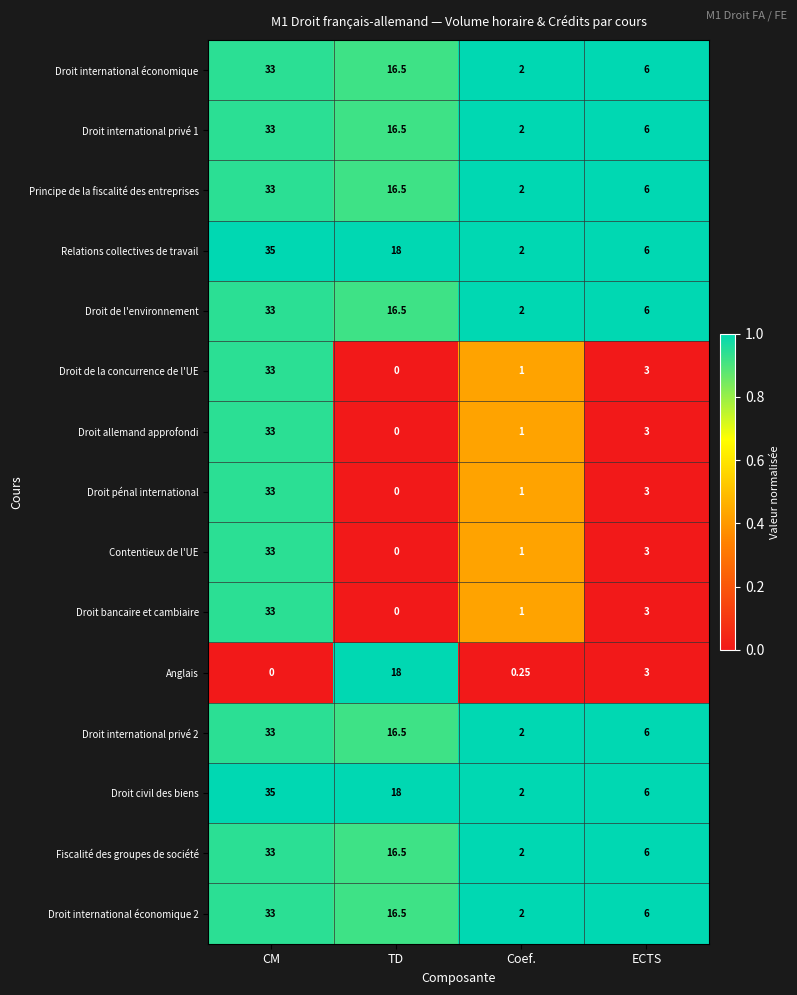

Where is Droit international privé 2 nearest to the value 17?

TD